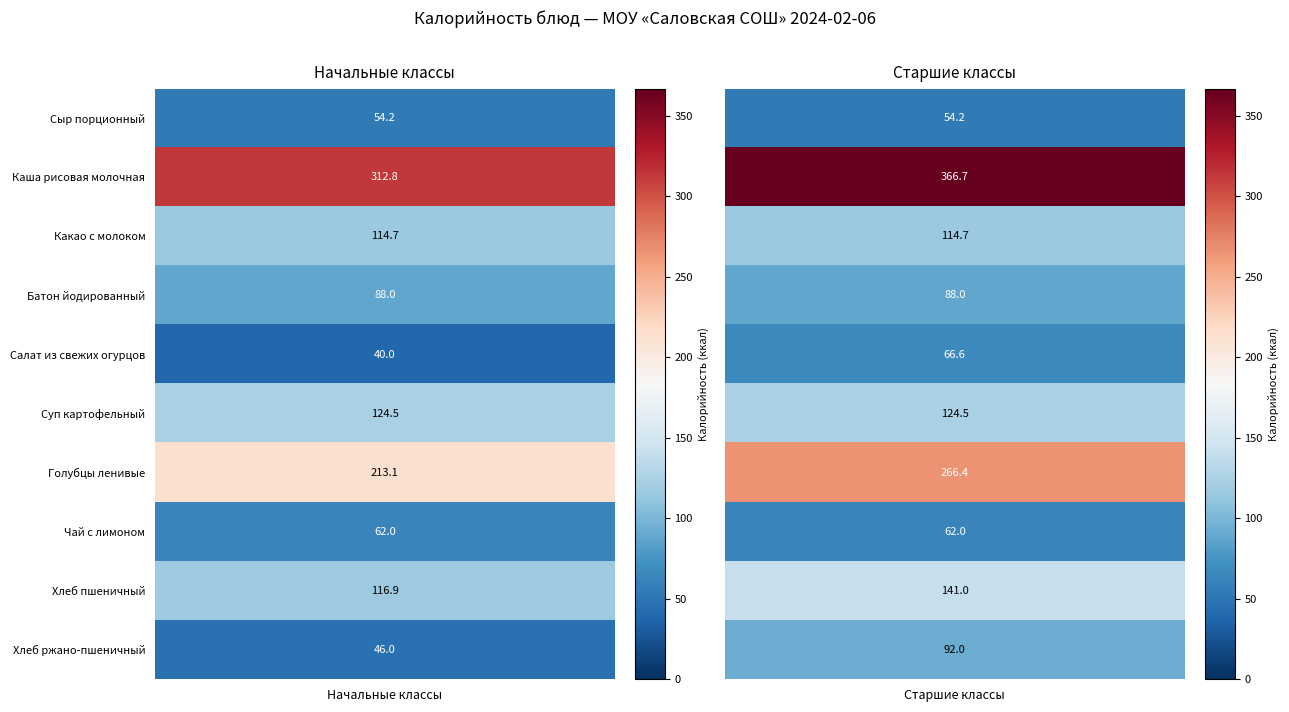

What is the lowest value of the Хлеб ржано-пшеничный series?

46.0